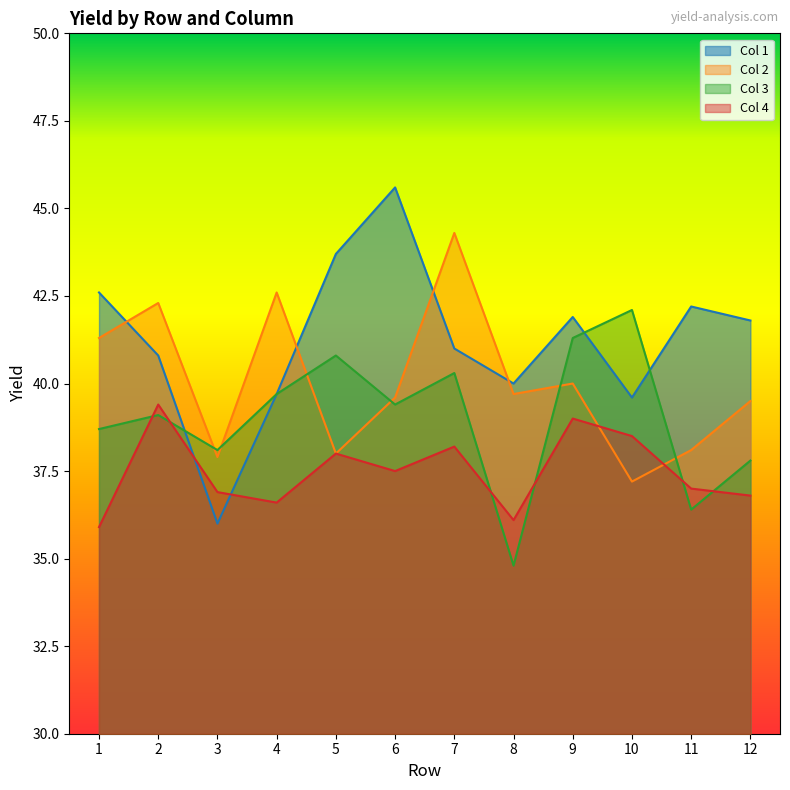

Where do Col 1 and Col 2 first cross each other?

1 and 2